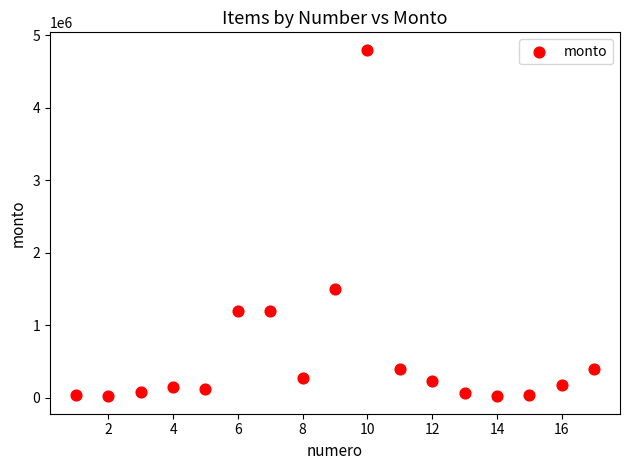

What Y value in the scatter plot is closest to 2410000?

1500000